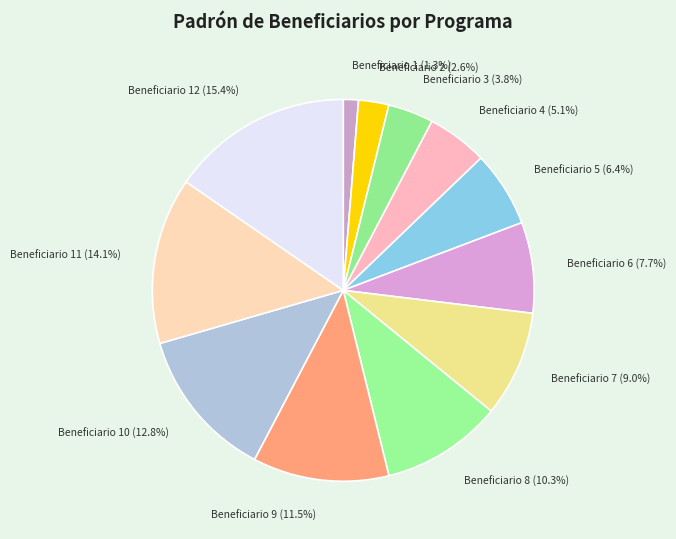

To the nearest percent, what is the combined percentage of Beneficiario 2 and Beneficiario 4?

8%